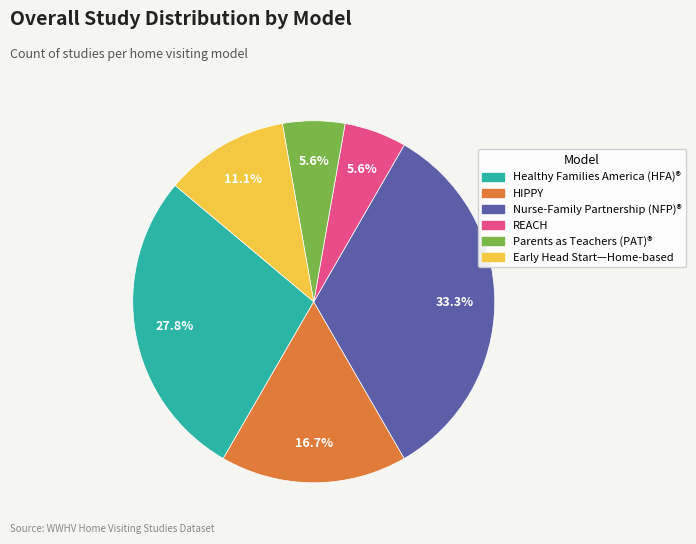

Which slice is the largest?

Nurse-Family Partnership (NFP)®